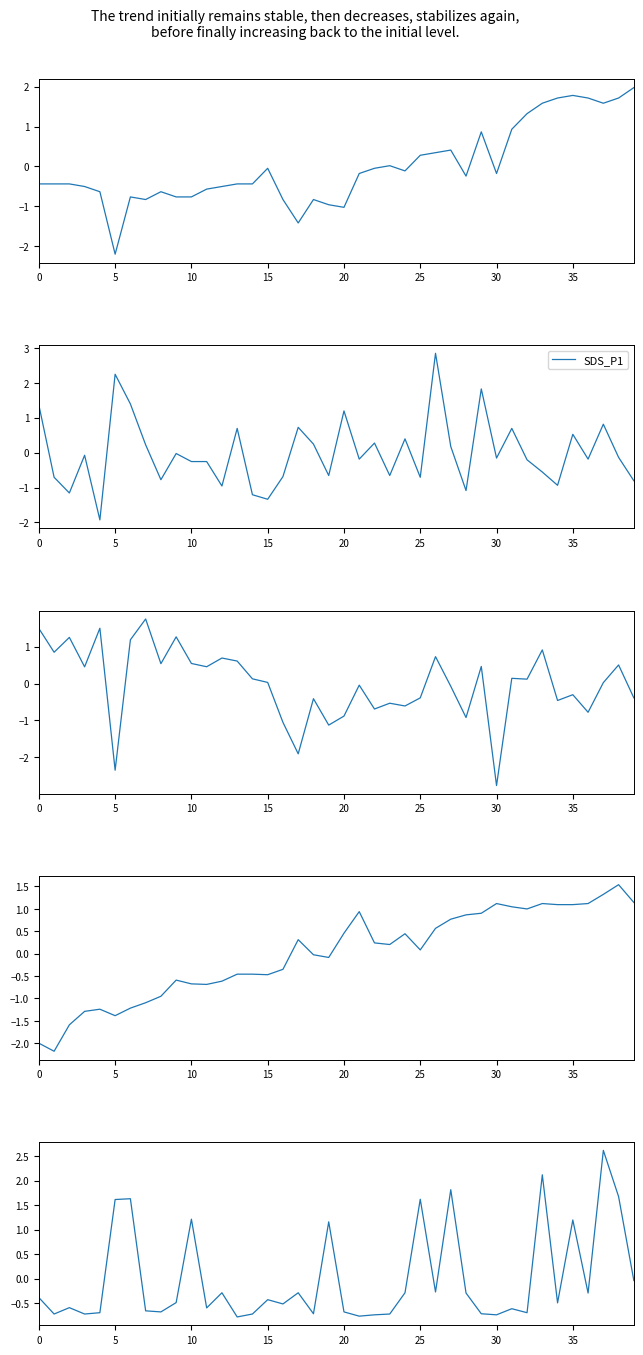

True or false: BME280_humidity and Max_cycle intersect in this chart.

True